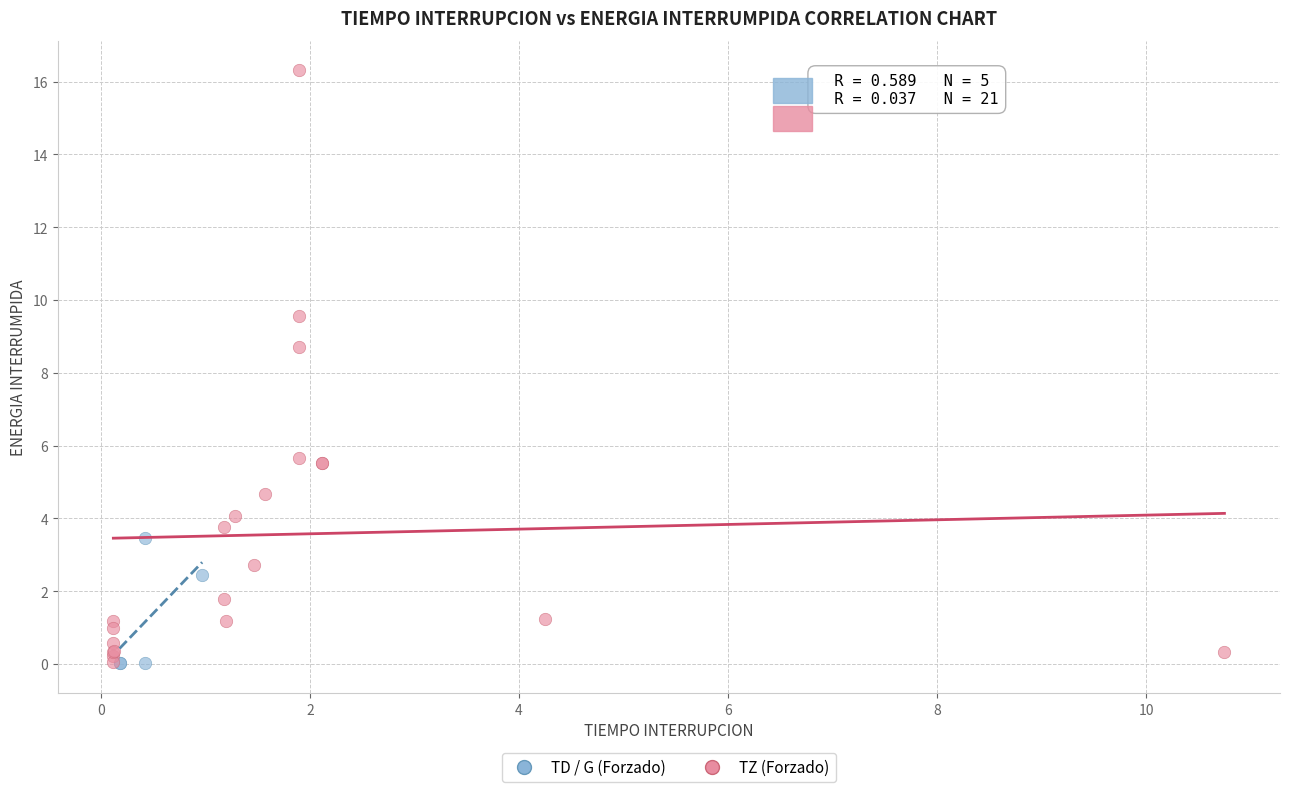

Which series has the widest spread of Y values?

TZ (Forzado)